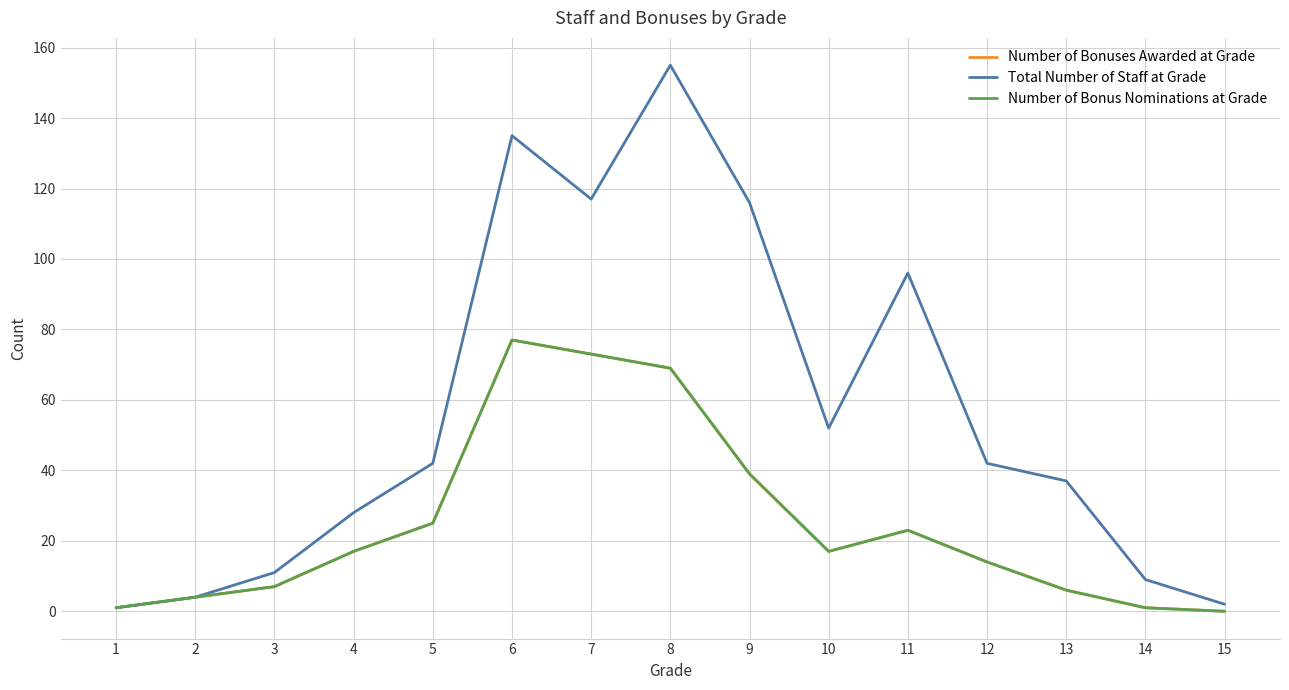

Does the chart have visible grid lines?

Yes